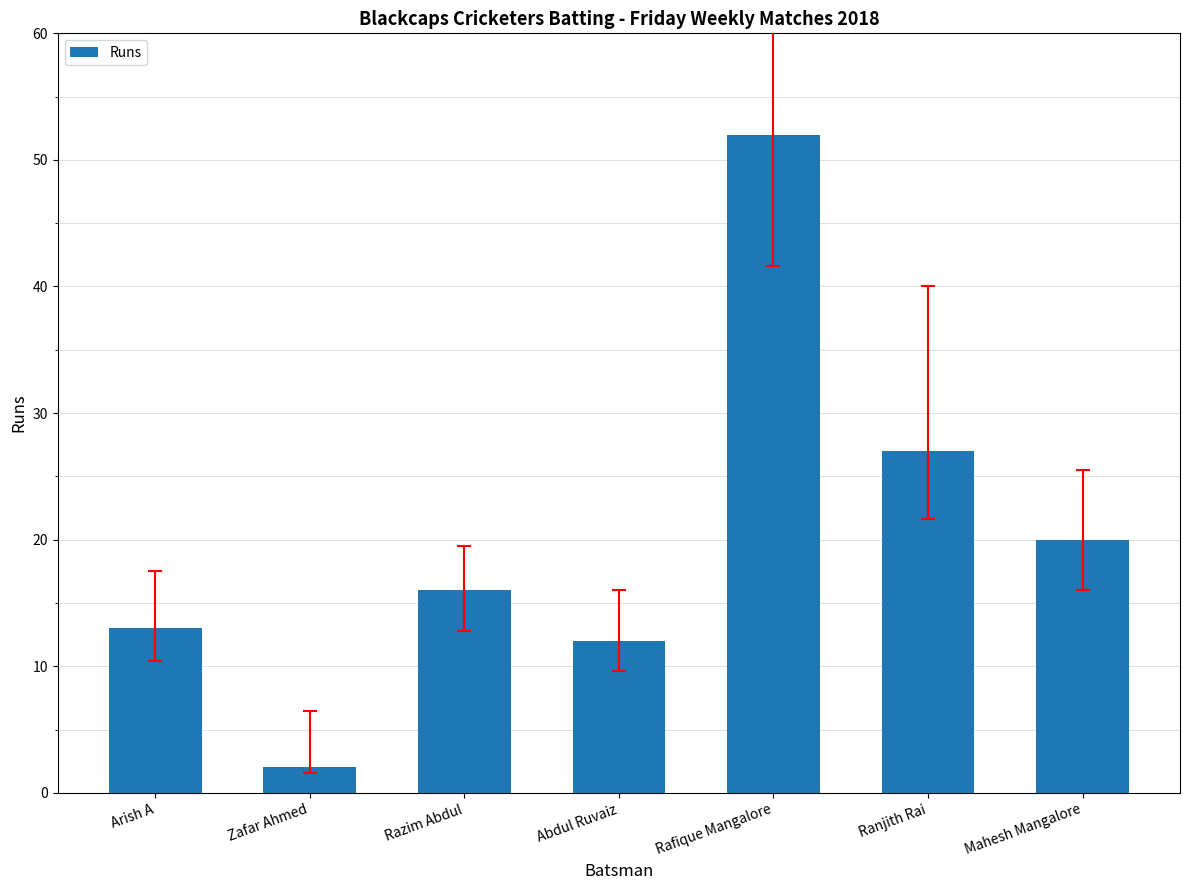

The chart shows a value of 0 at Zafar Ahmed. True or false?

False